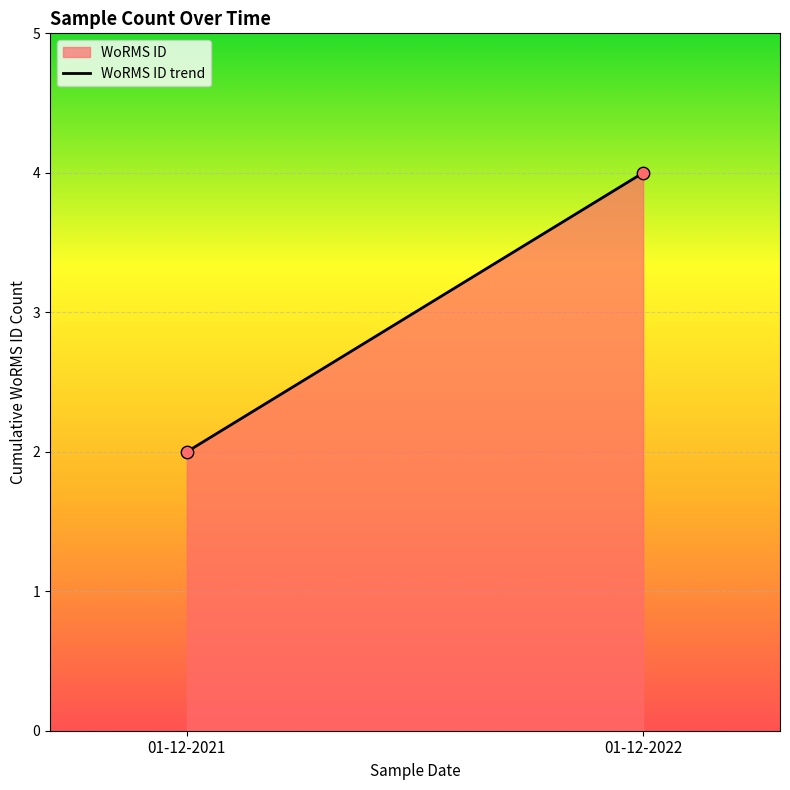

Count the number of points in this scatter plot.

2